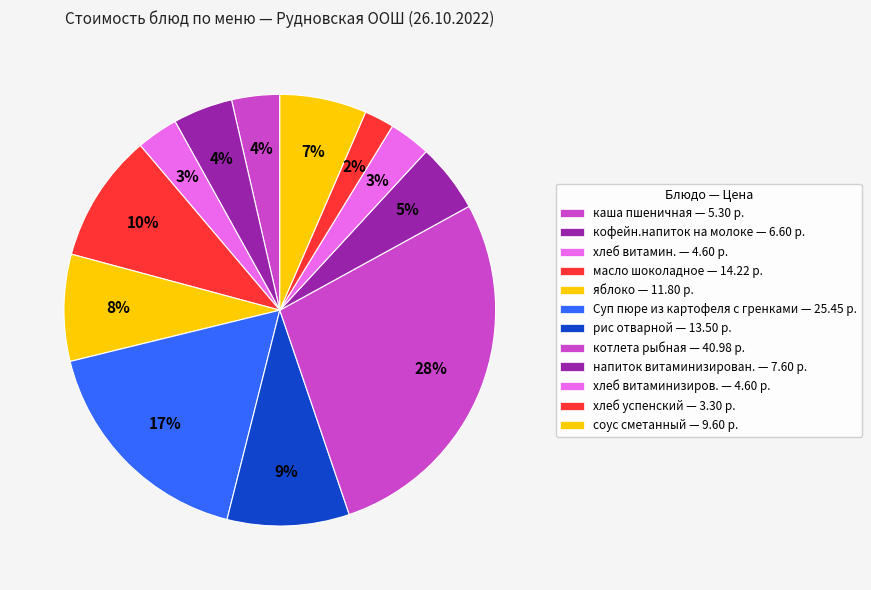

Count the number of slices in the pie.

12